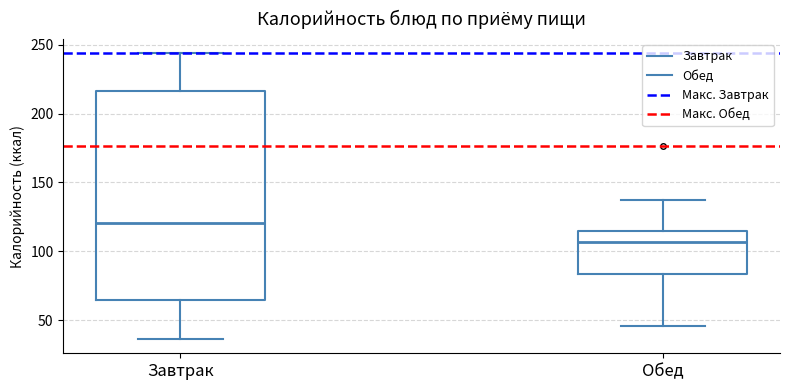

Where is the upper edge of the box for Завтрак on the y-axis? The values are not printed on the chart, so give them approximately, as read against the axis.

215